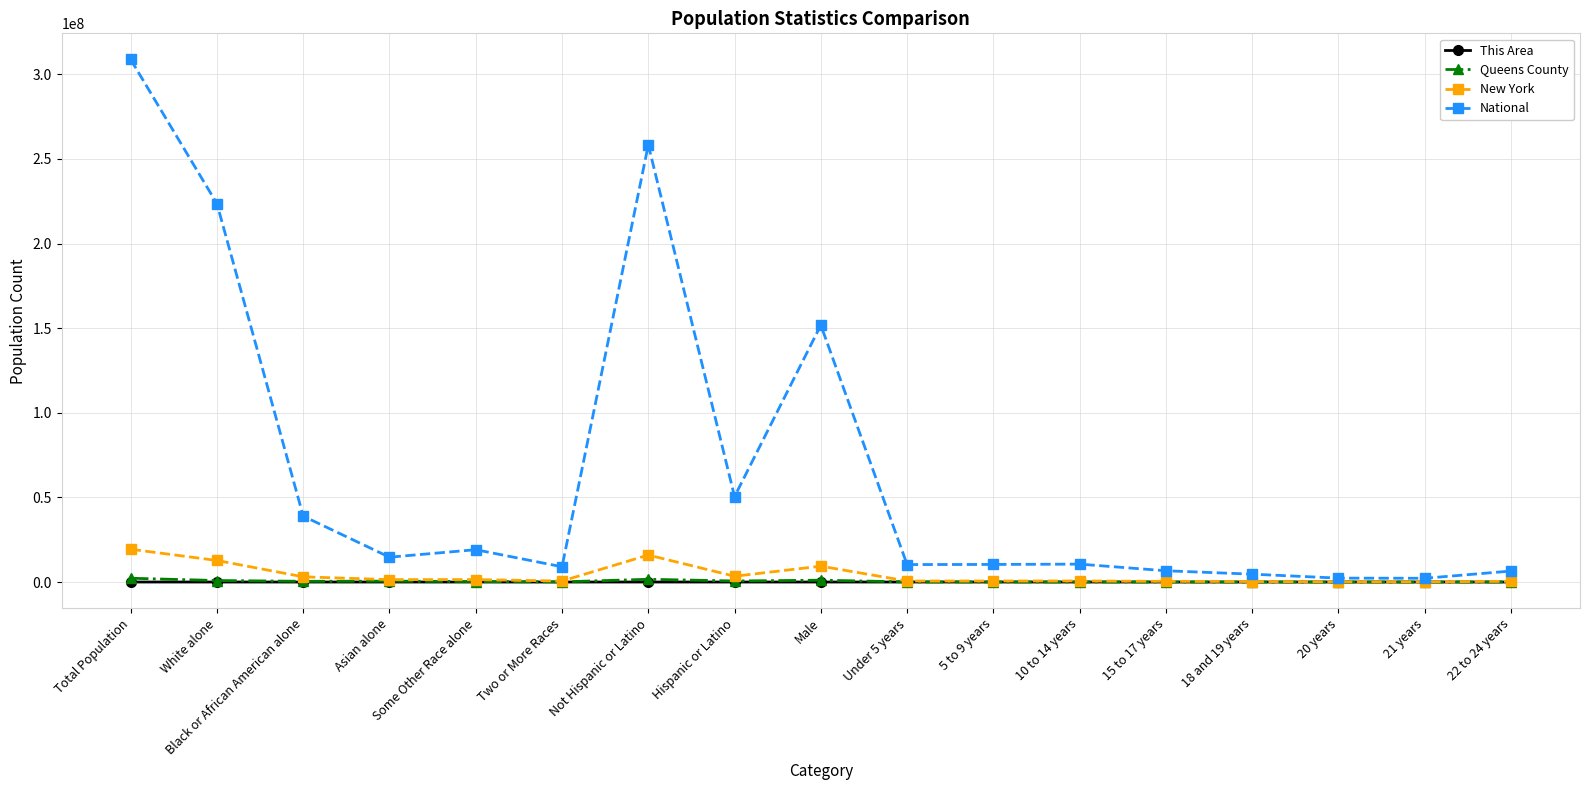

What is the total value across all series at White alone?

237182877